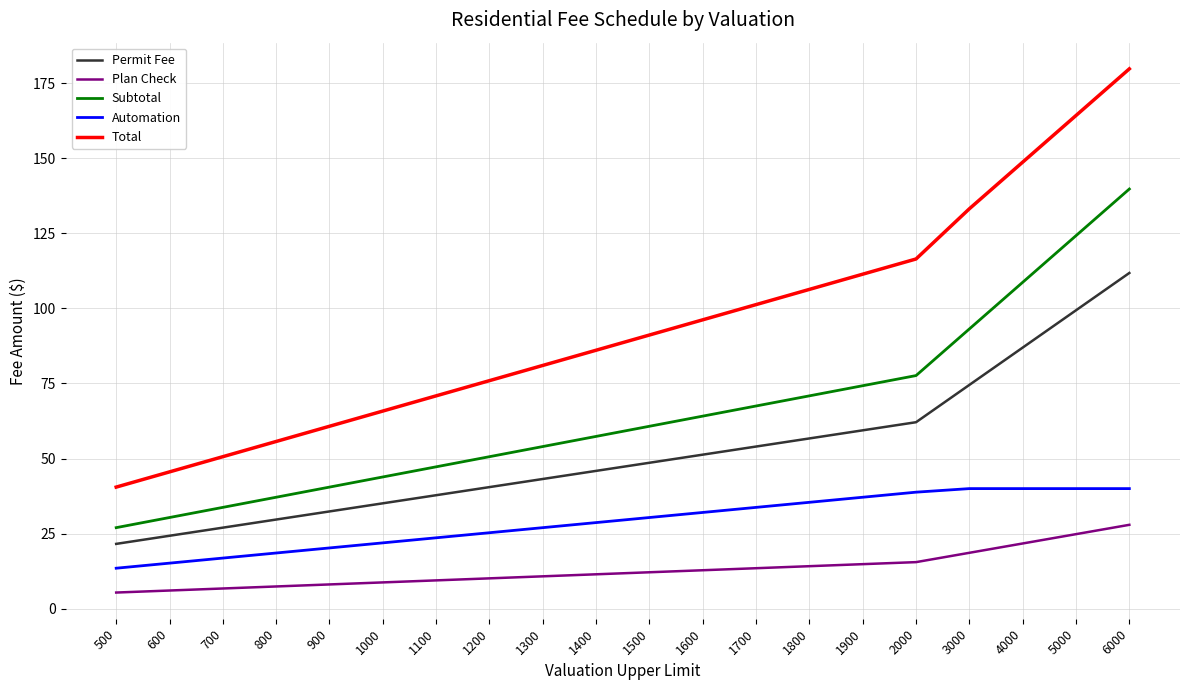

List the series in order of their overall mean, lowest first.

Plan Check, Automation, Permit Fee, Subtotal, Total